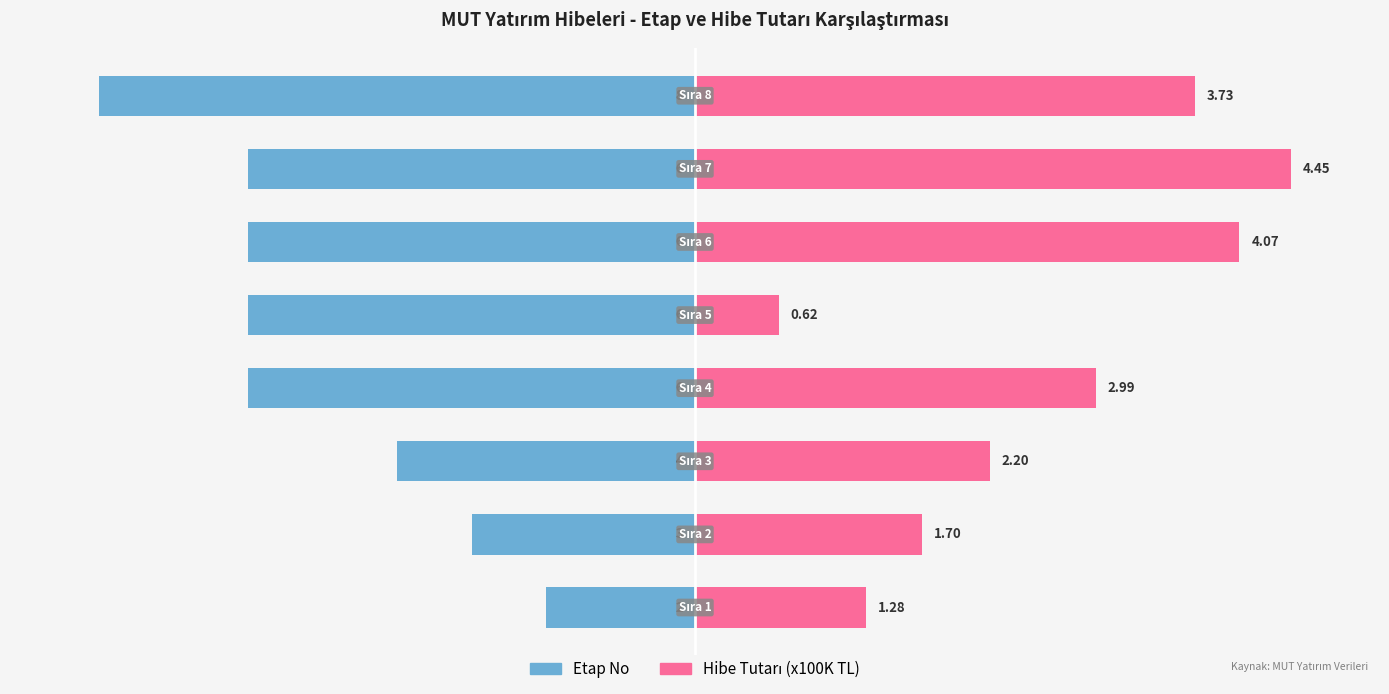

What is the difference between the highest and lowest values at 4?

0.9